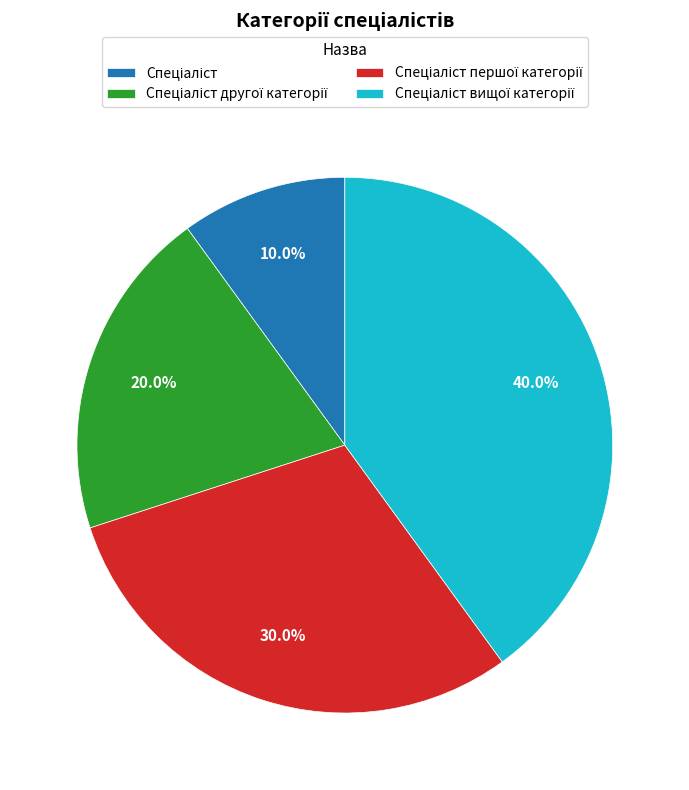

Is there a majority slice in this chart?

No